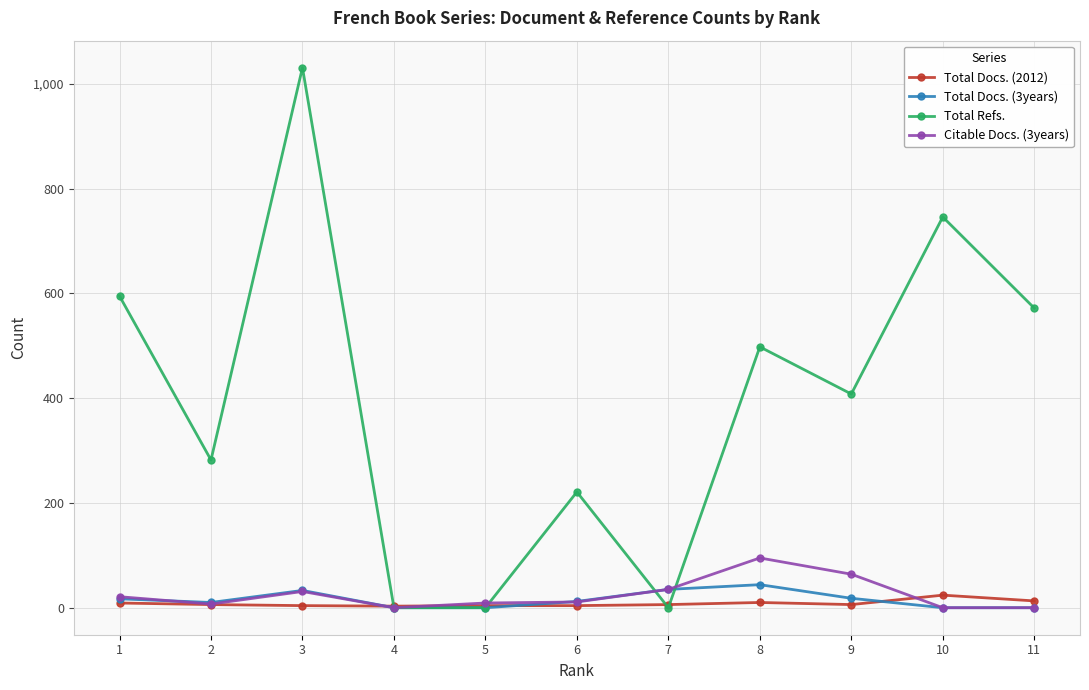

At which category does Total Refs. reach its first local valley?

2